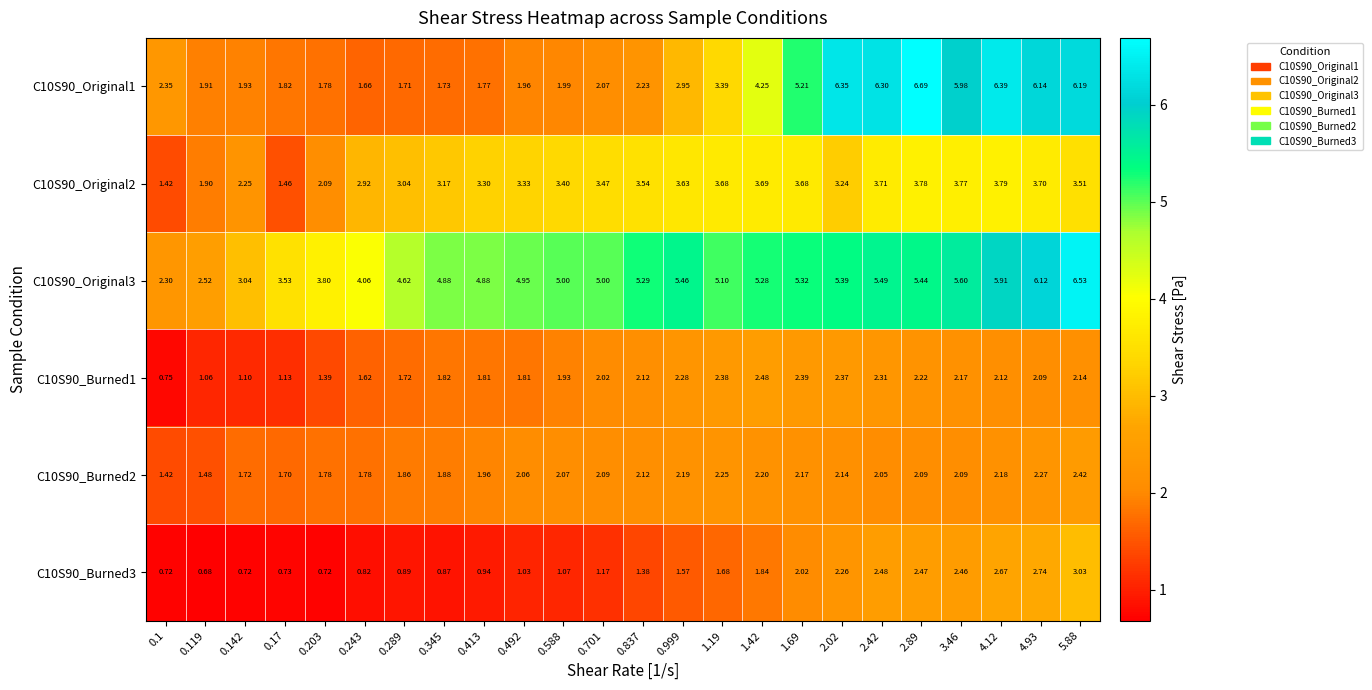

At which category is the sum across all series the highest?

5.88